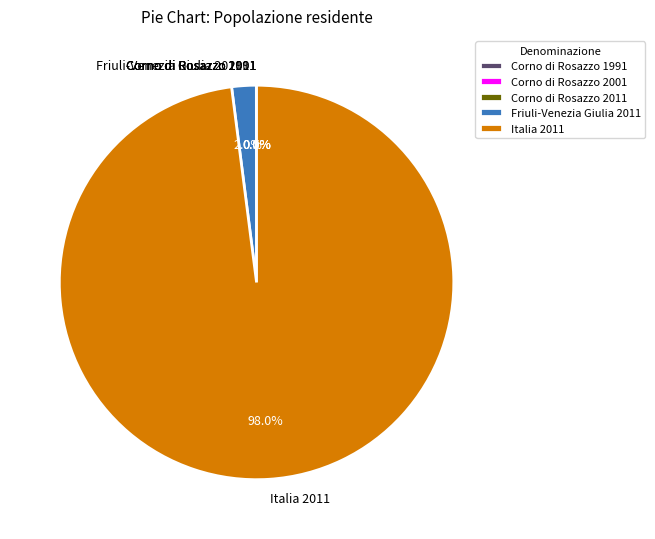

Is there any slice that represents more than half of the pie?

Yes